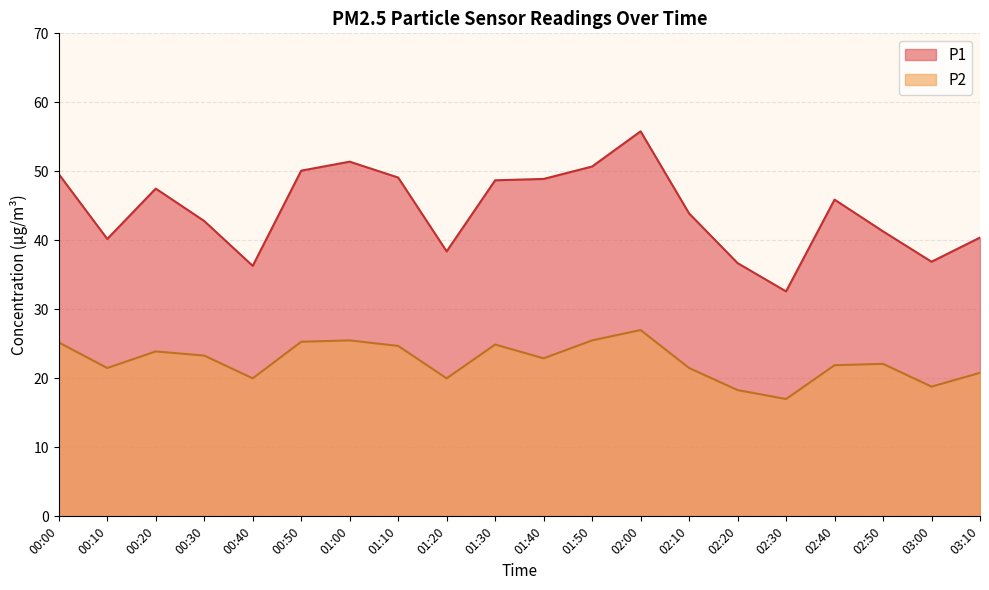

How many data points in P2 are less than 22?

9